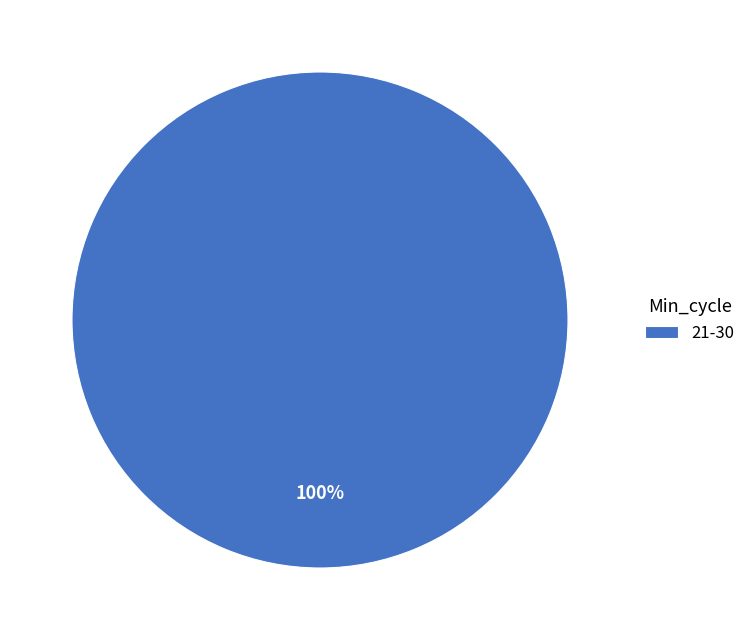

Is there a majority slice in this chart?

Yes